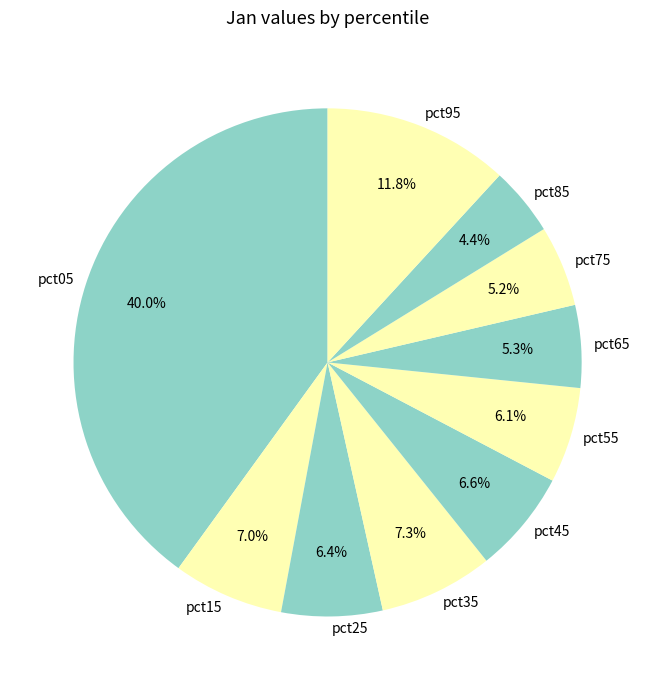

How many slices are in this pie chart?

10